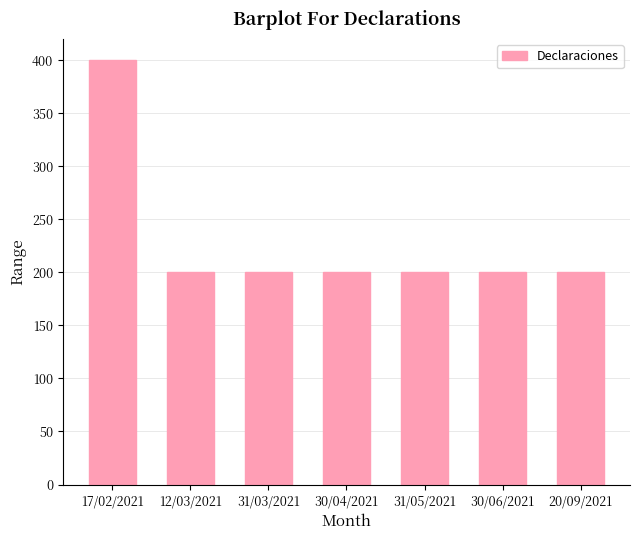

Are the bars grouped side by side (vs. stacked)?

No